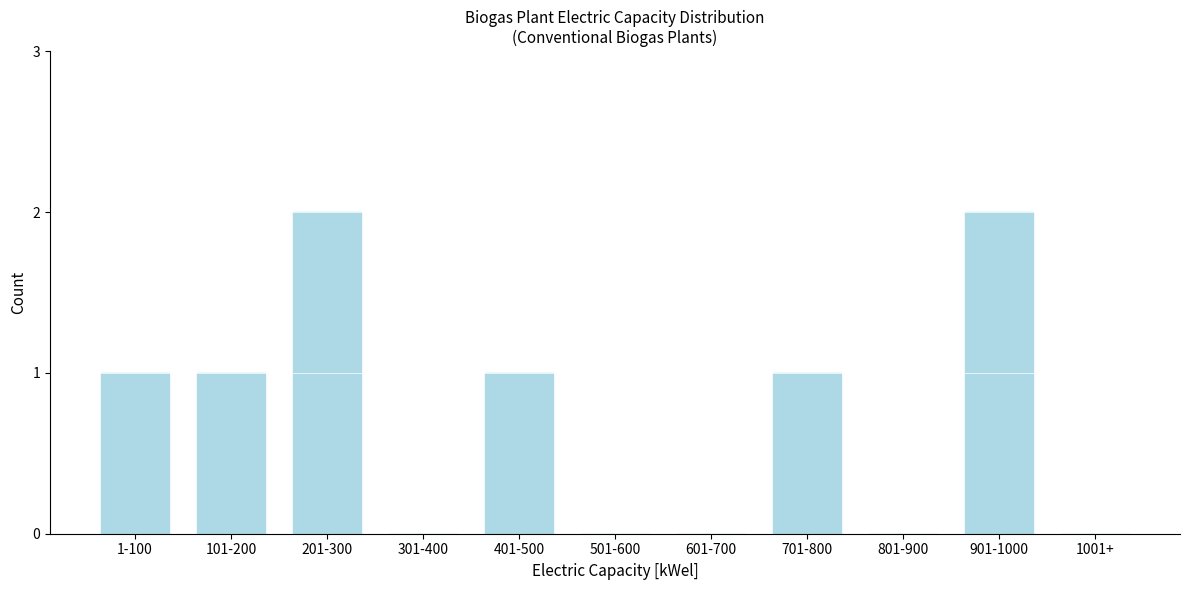

True or false: the data shows 1 at 101-200.

True